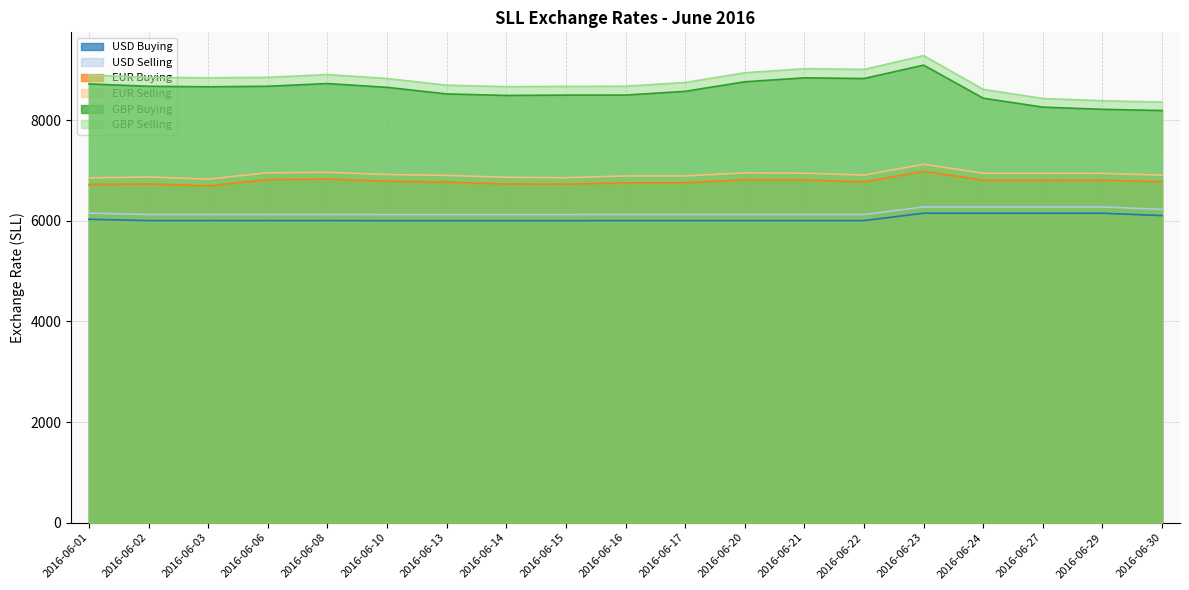

List the labels in order of USD Selling value, smallest first.

2016-06-10, 2016-06-13, 2016-06-14, 2016-06-15, 2016-06-16, 2016-06-17, 2016-06-20, 2016-06-21, 2016-06-22, 2016-06-02, 2016-06-03, 2016-06-06, 2016-06-08, 2016-06-01, 2016-06-30, 2016-06-23, 2016-06-24, 2016-06-27, 2016-06-29